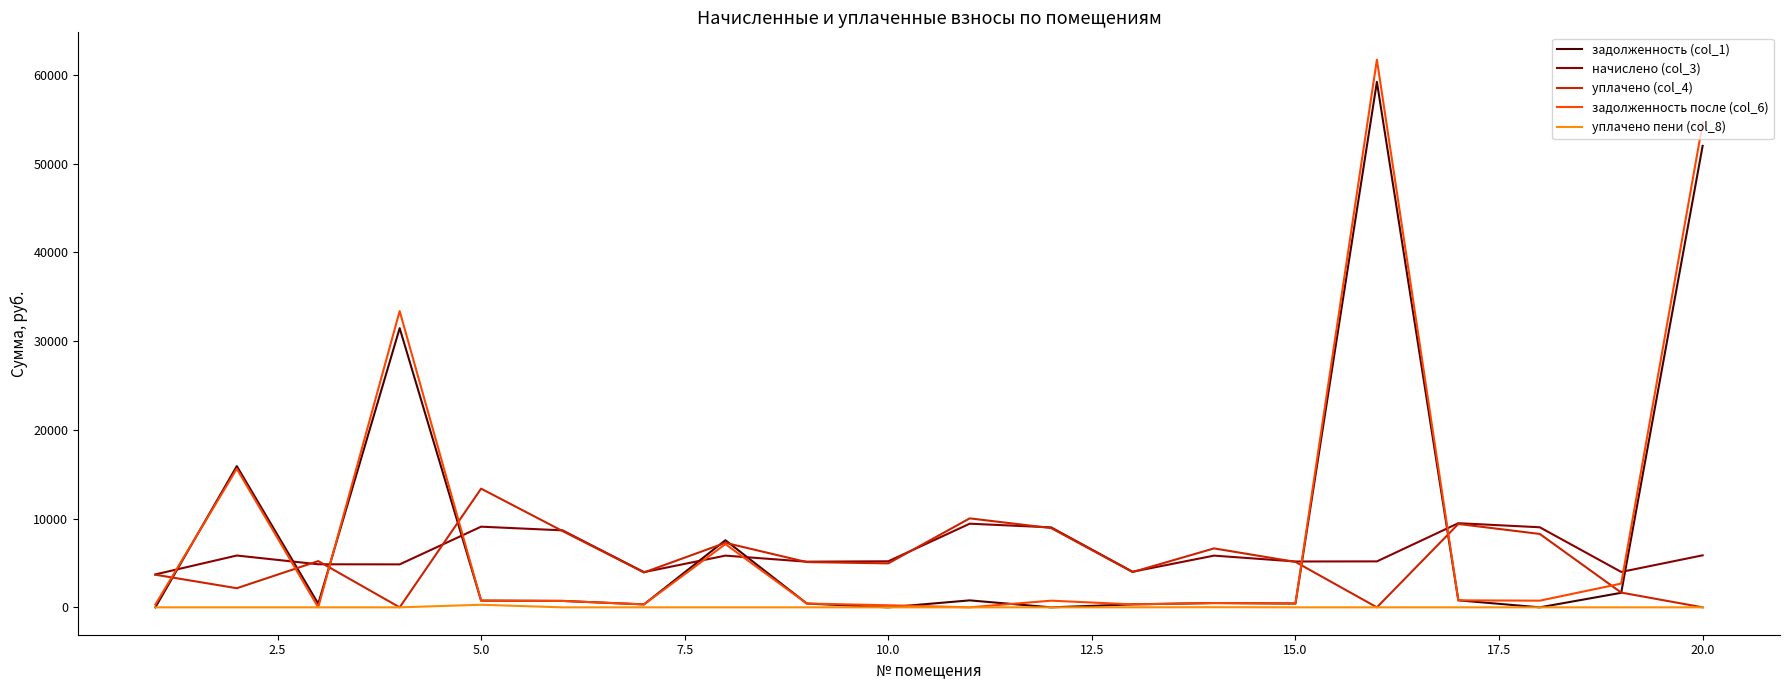

What is the highest value of the задолженность (col_1) series?

59210.0